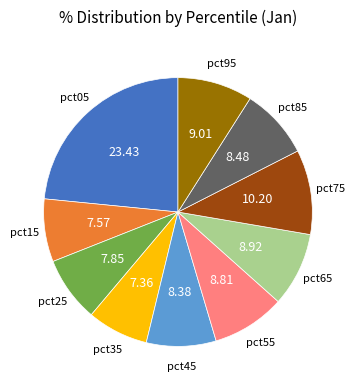

Does any single category account for the majority?

No